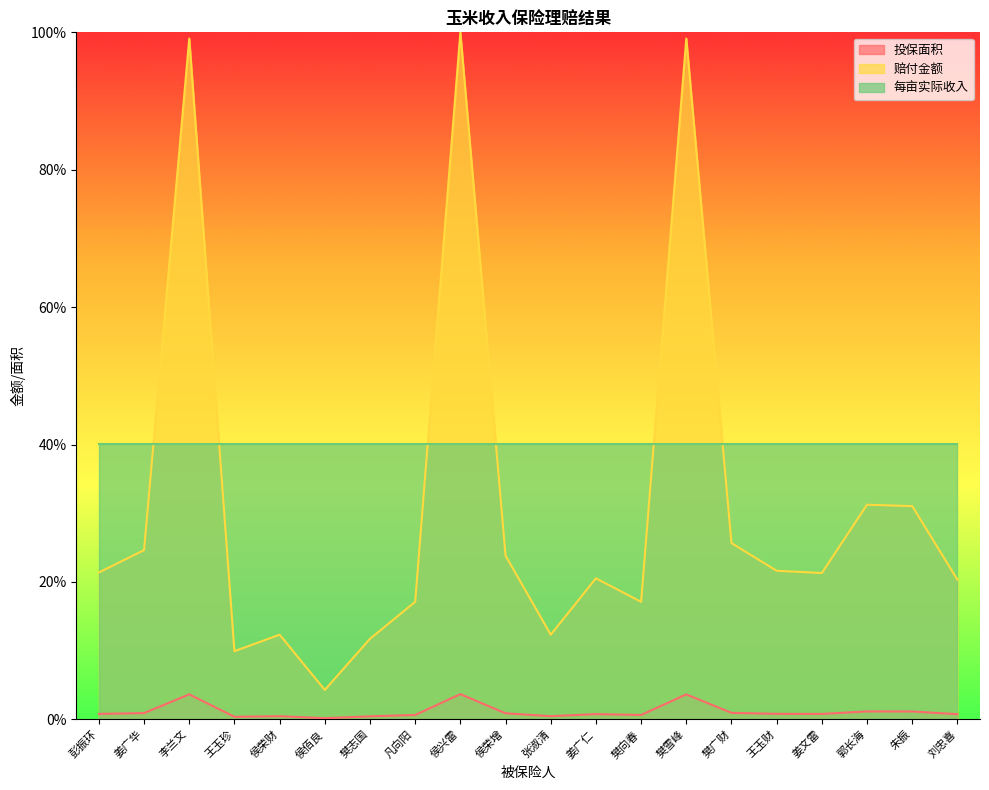

Rank the series by their maximum value, from lowest to highest.

投保面积, 每亩实际收入, 赔付金额